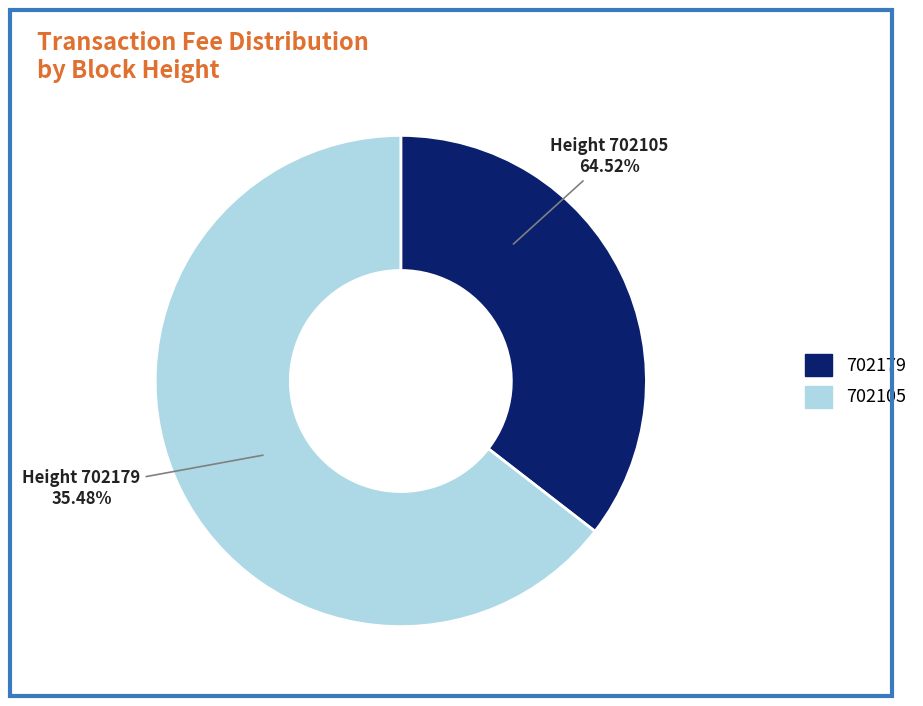

To the nearest percent, what is the difference between the largest and smallest slice percentages?

29%